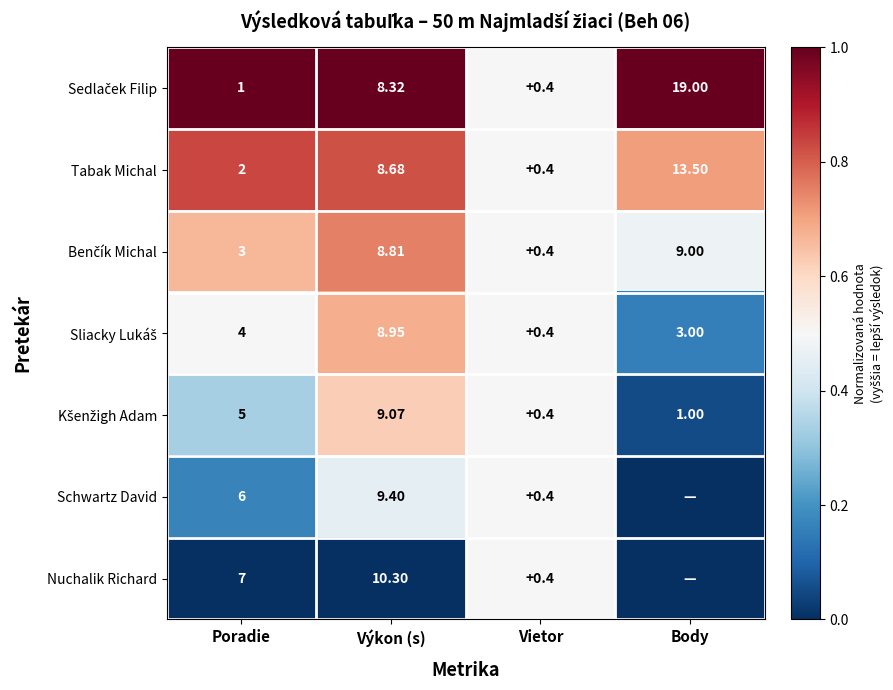

Which series changed the most between Poradie and Vietor?

Nuchalik Richard